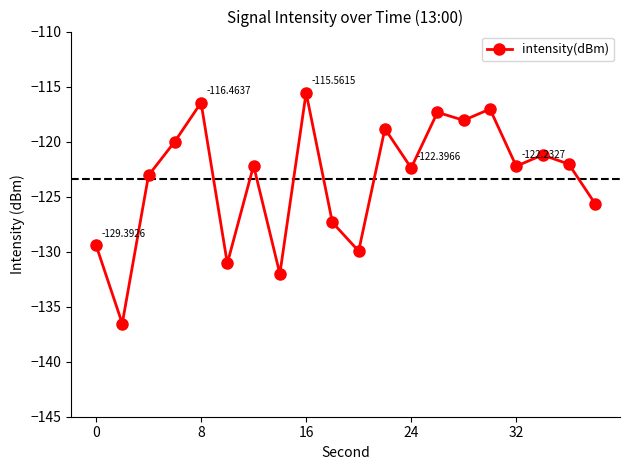

What is the sum of all values?

-2468.4